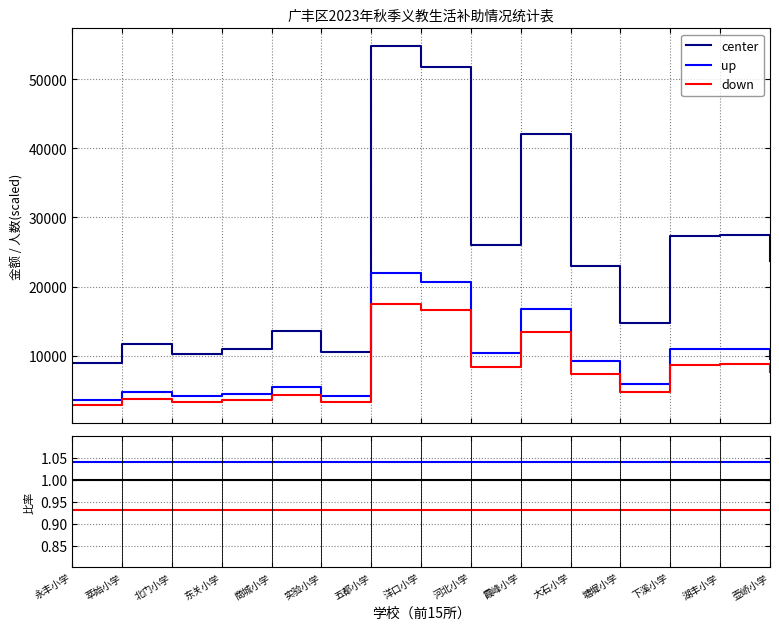

At which label is center closest to 1?

永丰小学